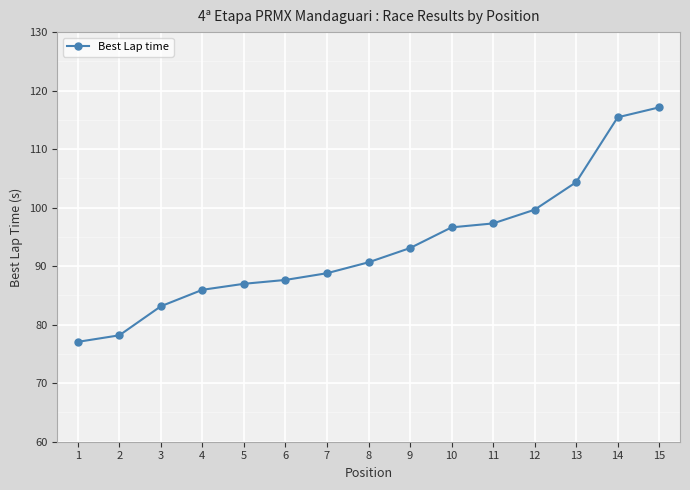

What is the smallest value displayed?

77.1